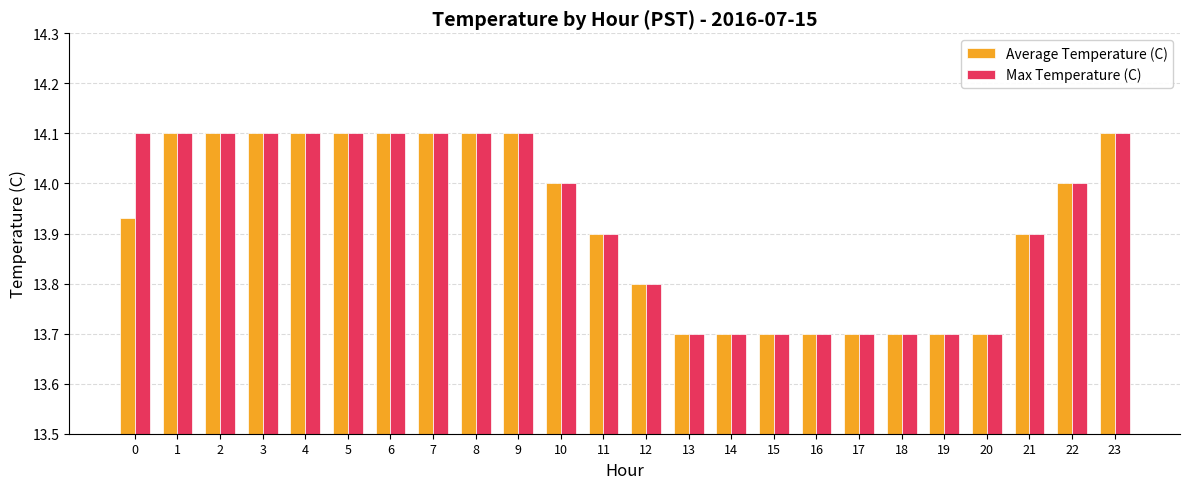

Which series has the largest total across all categories?

Max Temperature (C)